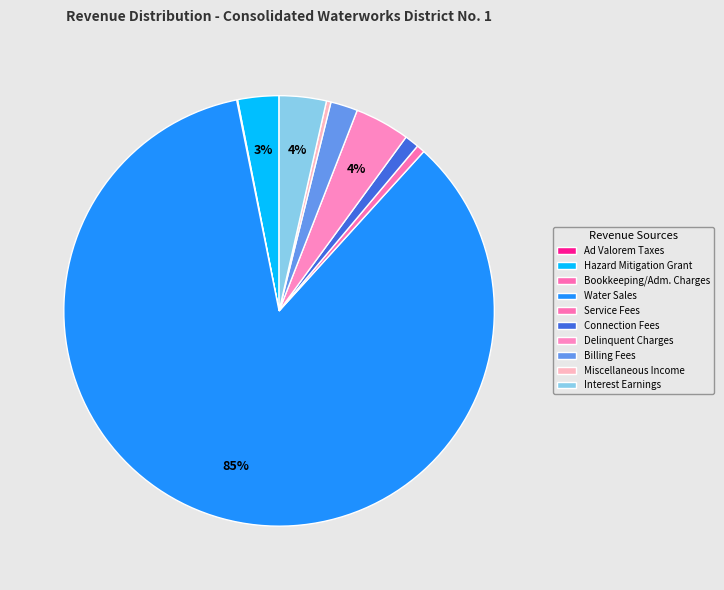

Rank the categories by value from highest to lowest.

Water Sales, Delinquent Charges, Interest Earnings, Hazard Mitigation Grant, Billing Fees, Connection Fees, Service Fees, Miscellaneous Income, Bookkeeping/Adm. Charges, Ad Valorem Taxes